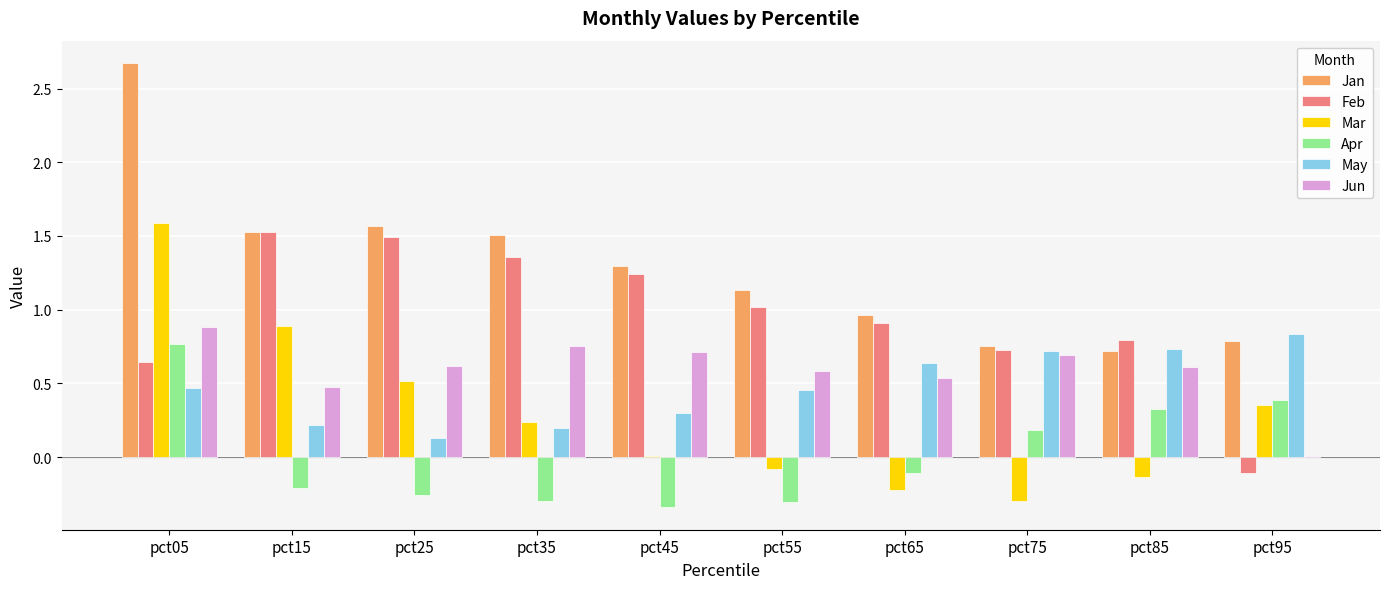

Read the Jan value at pct05.

2.7